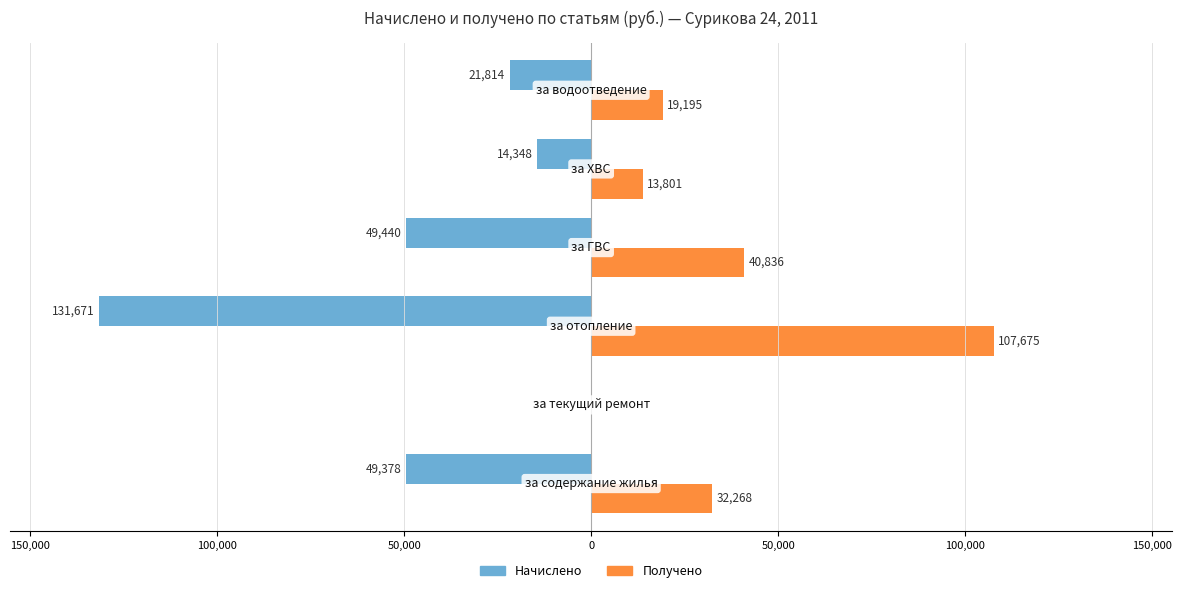

What are all the series names shown in the legend?

Начислено, Получено